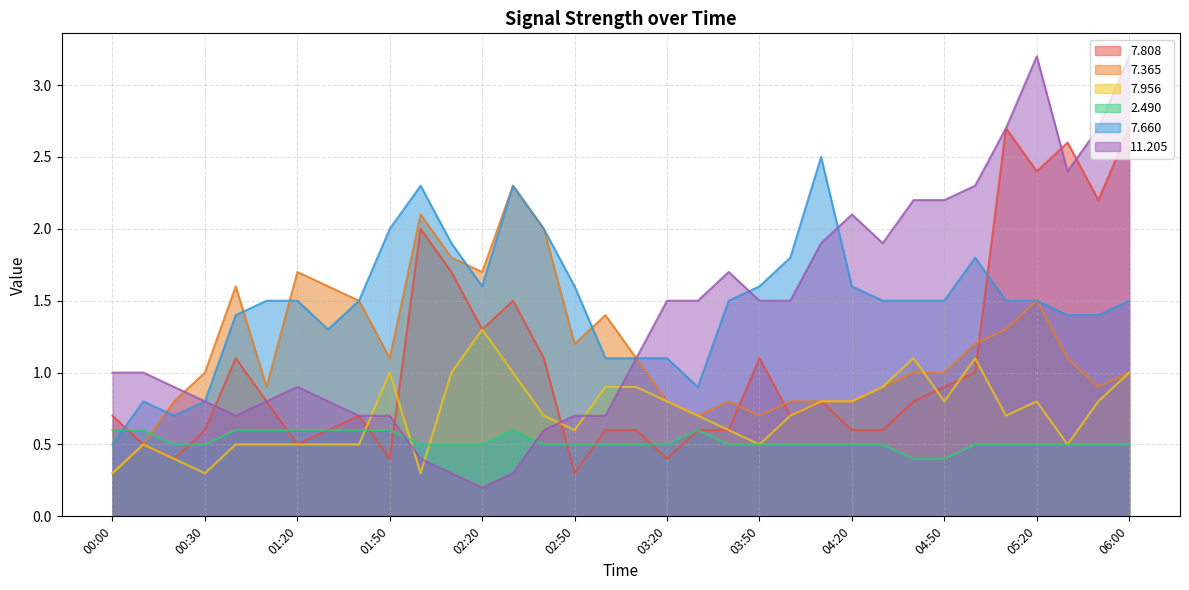

Does the chart display data point markers on the line(s)?

No